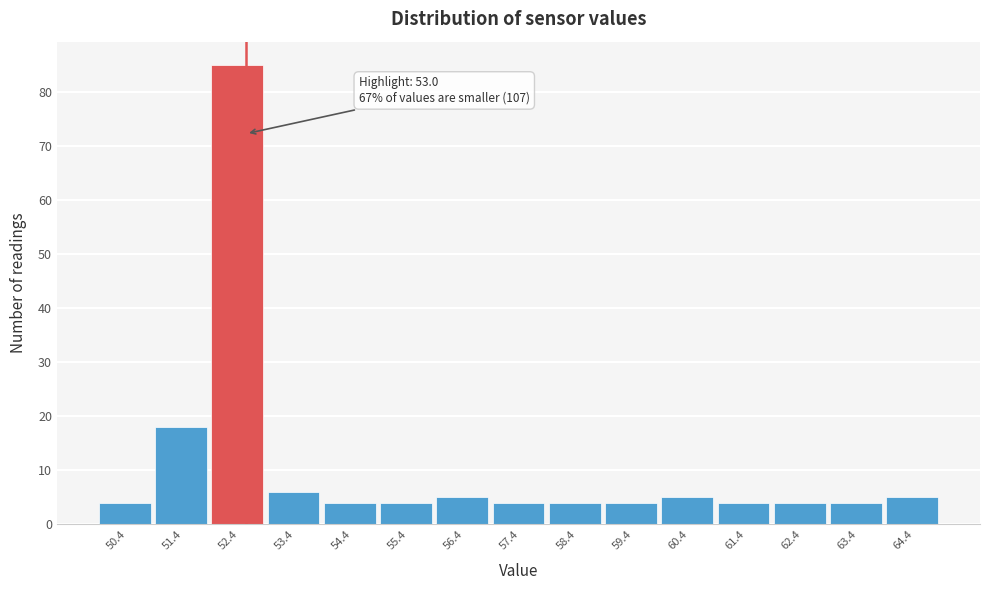

Reading left to right, what are all the values shown in this chart?

4	18	85	6	4	4	5	4	4	4	5	4	4	4	5